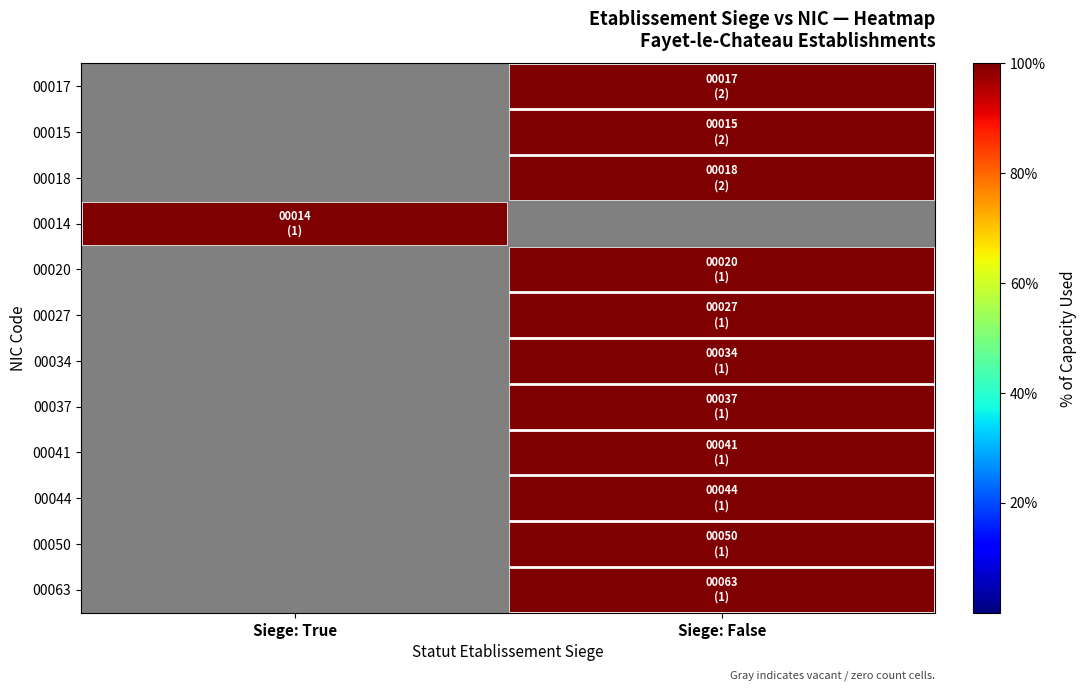

Reading left to right, list all the values displayed in this chart.

00017: Siege: True=0	Siege: False=100
00015: Siege: True=0	Siege: False=100
00018: Siege: True=0	Siege: False=100
00014: Siege: True=100	Siege: False=0
00020: Siege: True=0	Siege: False=100
00027: Siege: True=0	Siege: False=100
00034: Siege: True=0	Siege: False=100
00037: Siege: True=0	Siege: False=100
00041: Siege: True=0	Siege: False=100
00044: Siege: True=0	Siege: False=100
00050: Siege: True=0	Siege: False=100
00063: Siege: True=0	Siege: False=100